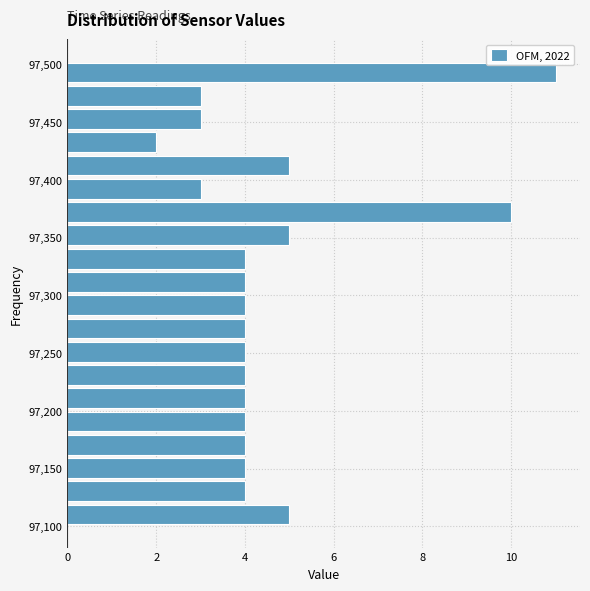

Reading bottom to top, transcribe this chart: for each bar, give the range it covers on the y-axis and its length. Neither the bar edges nor the lengths are printed on the chart, so give them approximately, as read against the axes.

97100 to 97120: 5
97120 to 97140: 4
97140 to 97160: 4
97160 to 97180: 4
97180 to 97200: 4
97200 to 97220: 4
97220 to 97240: 4
97240 to 97260: 4
97260 to 97280: 4
97280 to 97300: 4
97300 to 97320: 4
97320 to 97340: 4
97340 to 97360: 5
97360 to 97380: 10
97380 to 97400: 3
97400 to 97420: 5
97420 to 97445: 2
97445 to 97465: 3
97465 to 97485: 3
97485 to 97505: 11